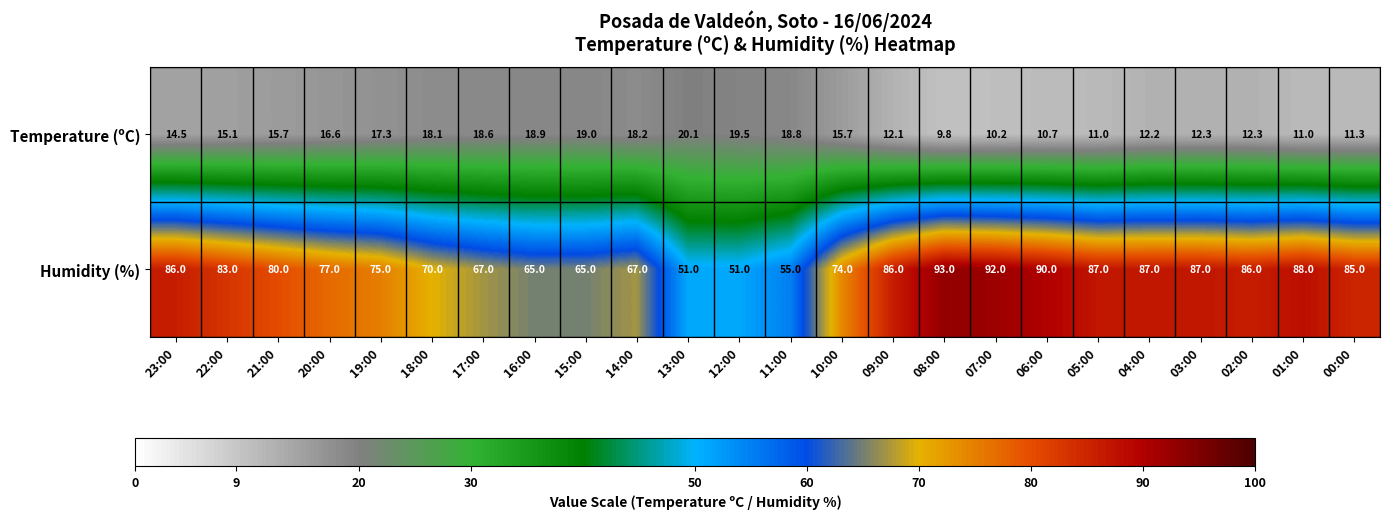

Which series has the largest total across all categories?

Humidity (%)